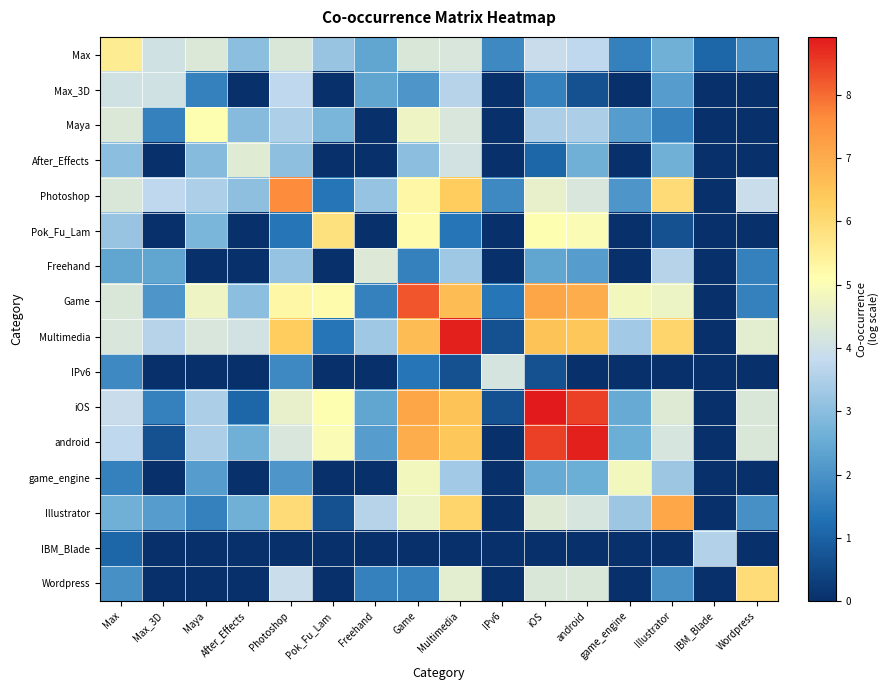

Which series has the largest total across all categories?

Multimedia